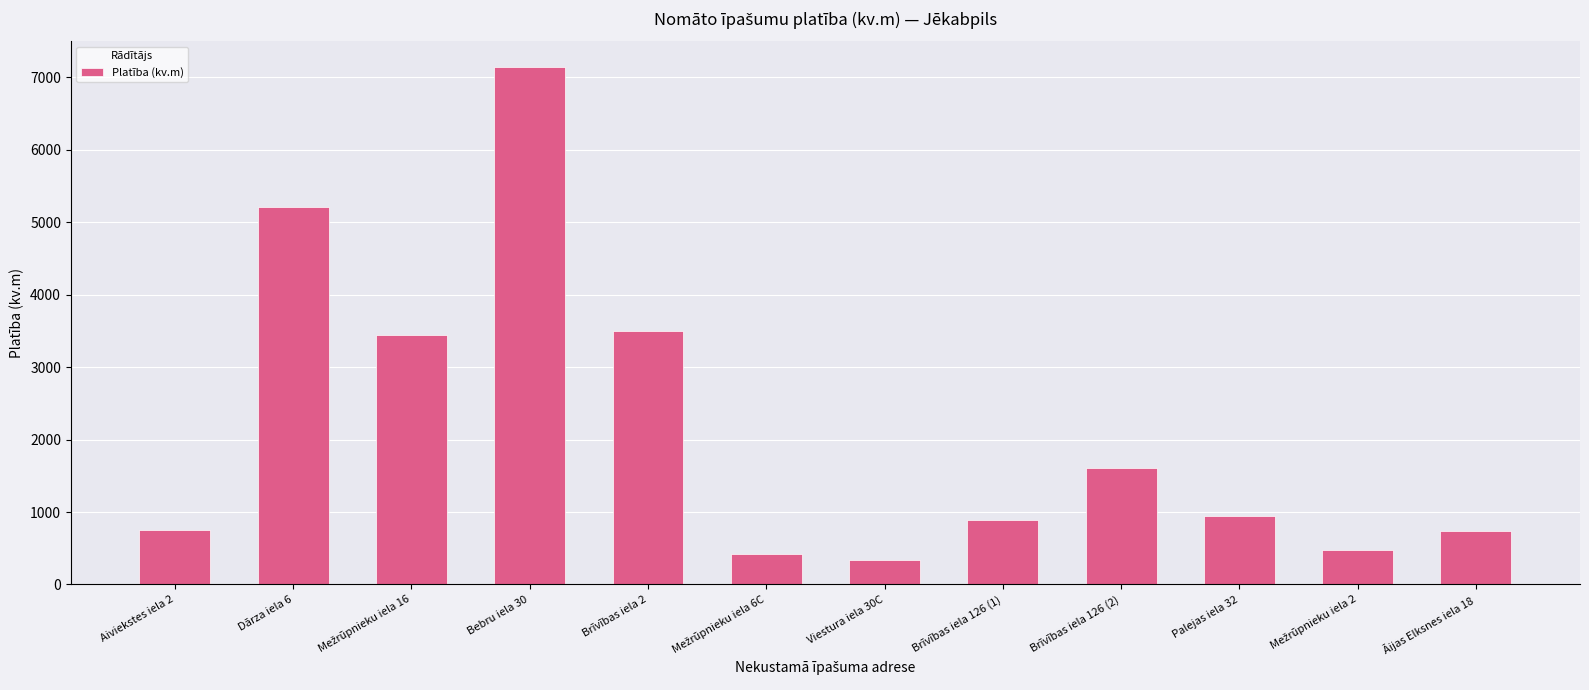

What is the change in value from Aiviekstes iela 2 to Bebru iela 30?

+6384.0